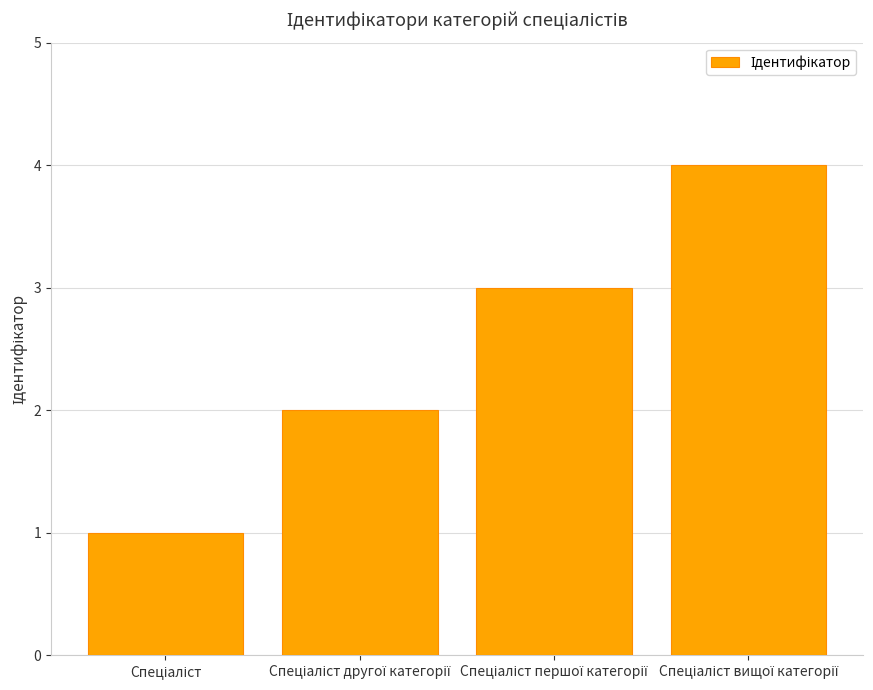

What is the greatest value displayed?

4